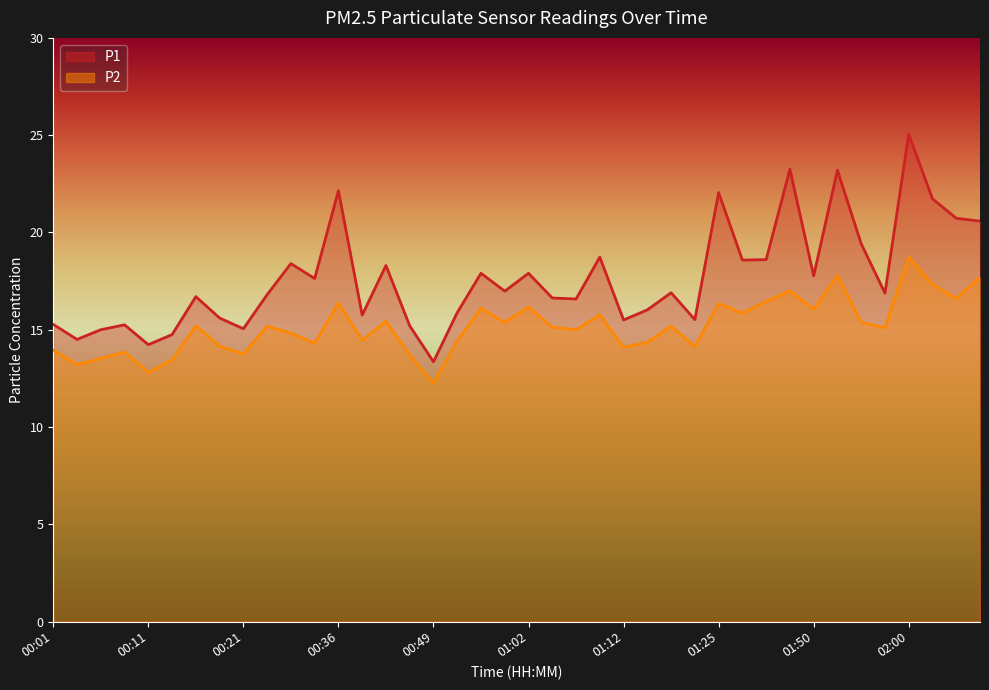

What is the value of the P2 point at the 29th from the left?

16.4